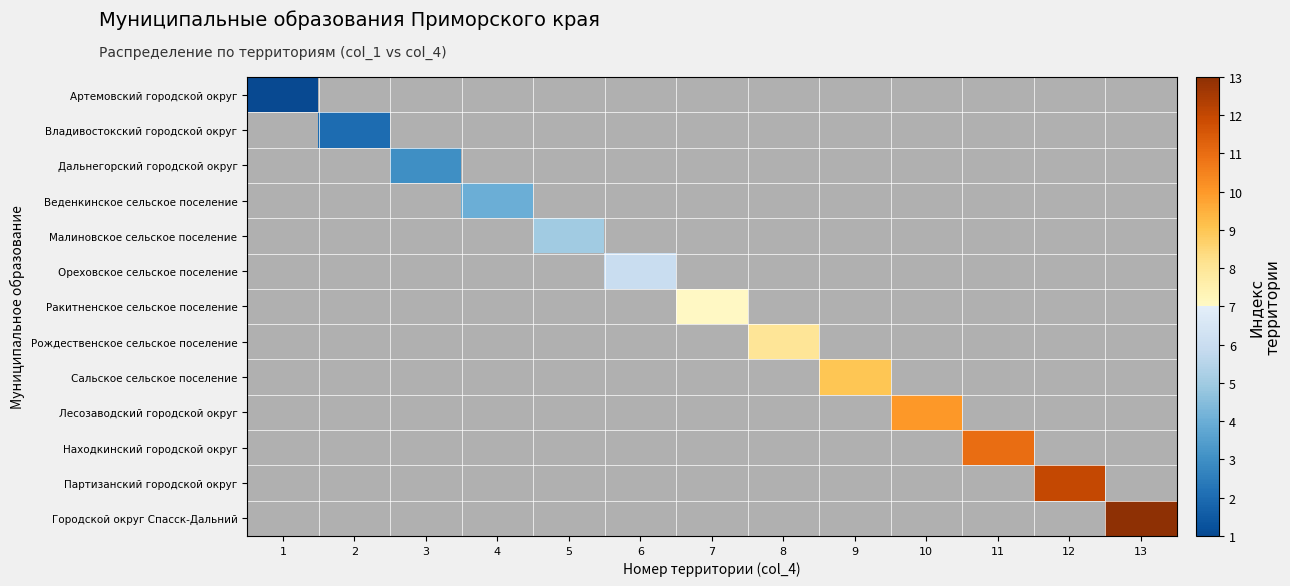

List the series in order of their peak value, highest first.

Артемовский городской округ, Владивостокский городской округ, Дальнегорский городской округ, Веденкинское сельское поселение, Малиновское сельское поселение, Ореховское сельское поселение, Ракитненское сельское поселение, Рождественское сельское поселение, Сальское сельское поселение, Лесозаводский городской округ, Находкинский городской округ, Партизанский городской округ, Городской округ Спасск-Дальний